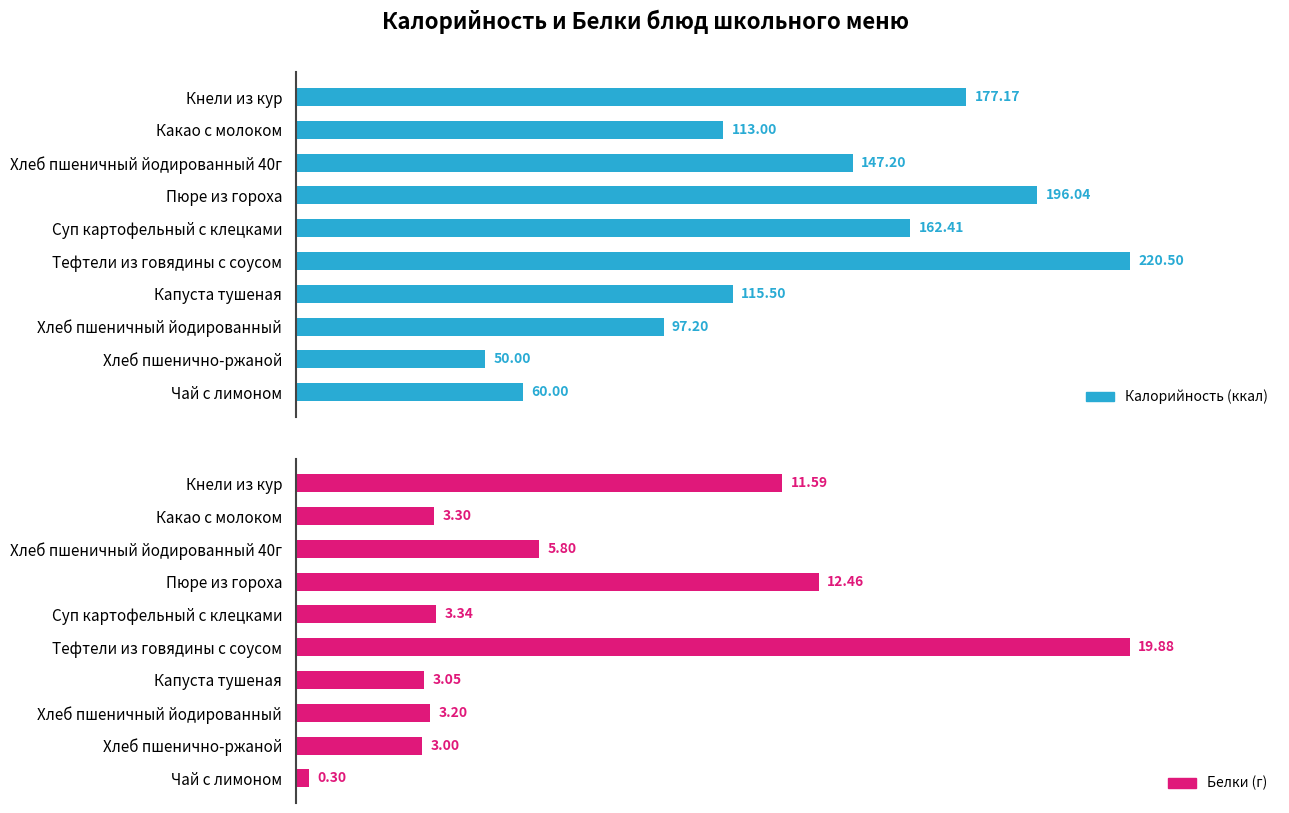

What position from the right is Суп картофельный с клецками?

6